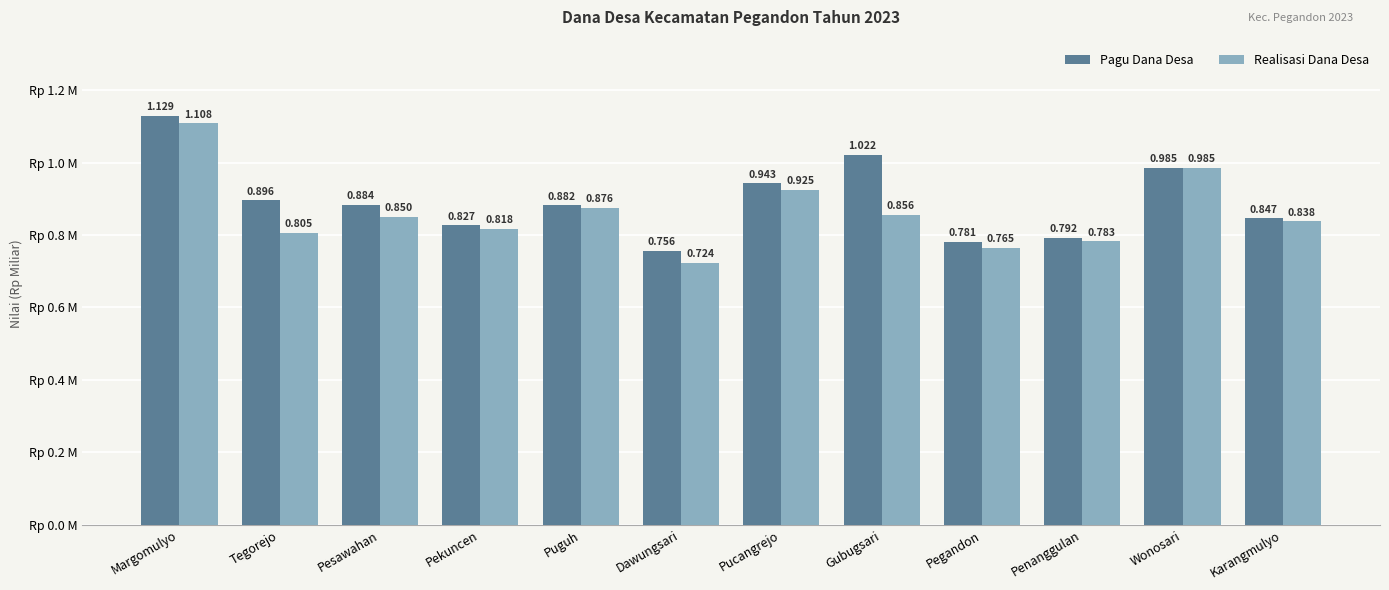

Does the chart contain any negative values?

No